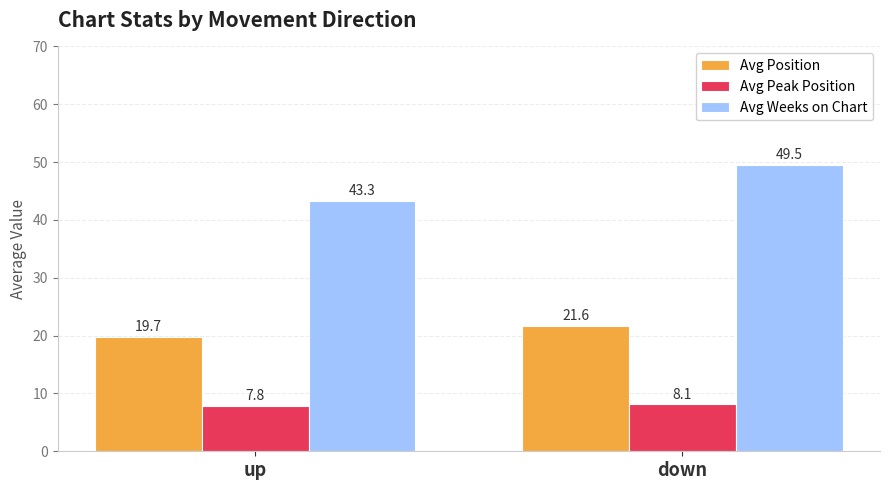

Reading left to right, what are all the values shown in this chart?

Avg Position: up=19.7	down=21.6
Avg Peak Position: up=7.8	down=8.1
Avg Weeks on Chart: up=43.3	down=49.5